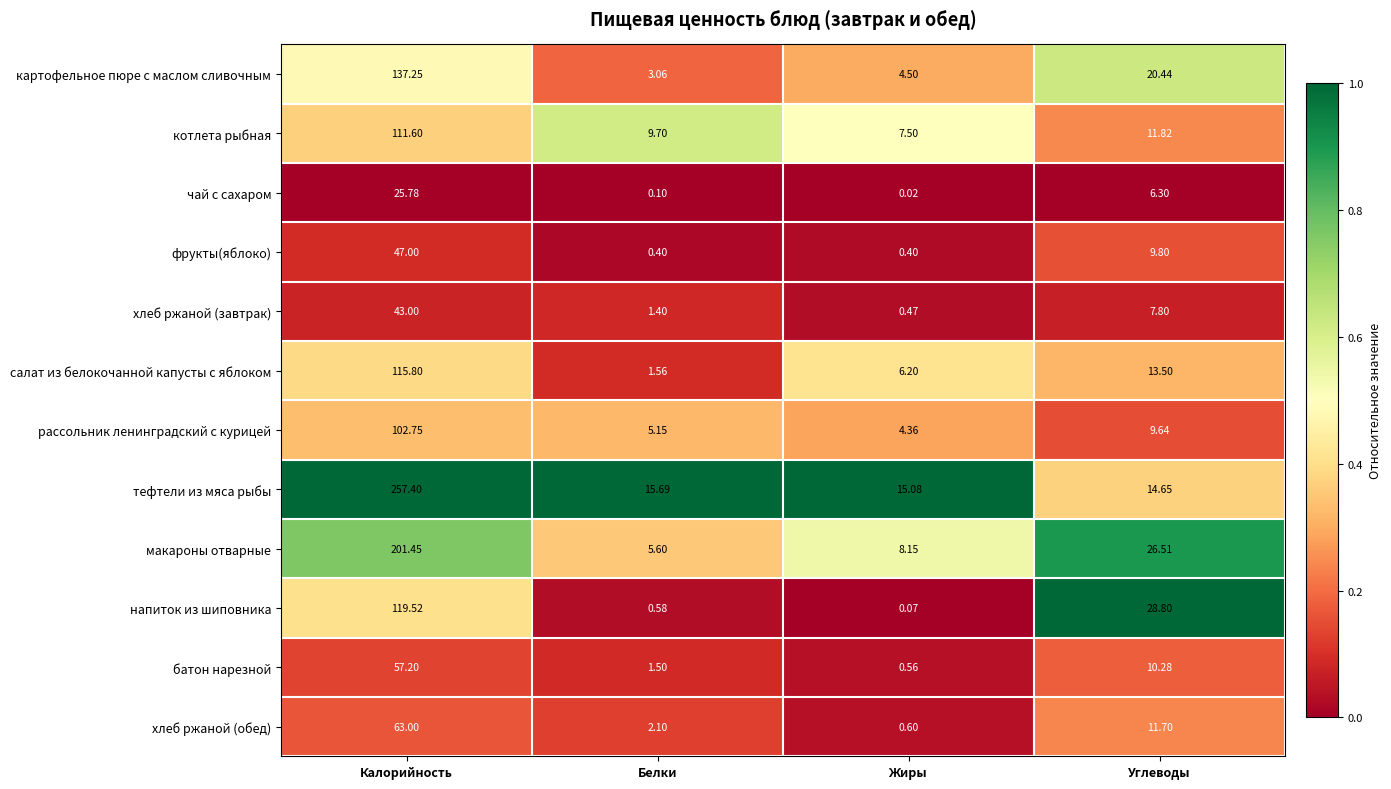

What is the difference between the highest and lowest values at Калорийность?

231.6